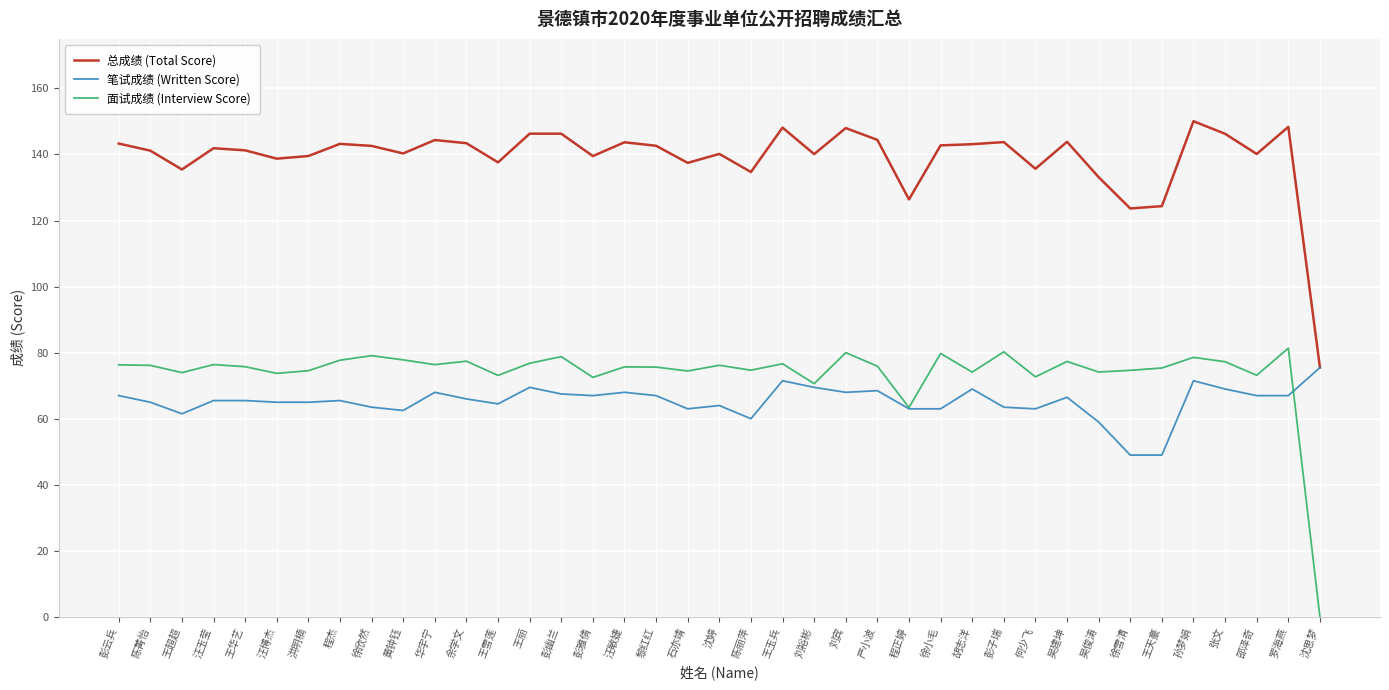

Between 刘宾 and 程正婷, which series saw the biggest shift?

总成绩 (Total Score)